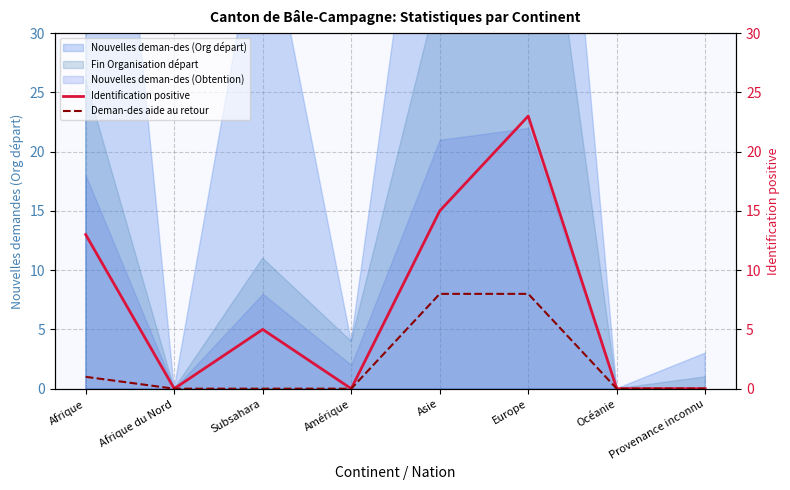

What is the greatest value displayed?

23